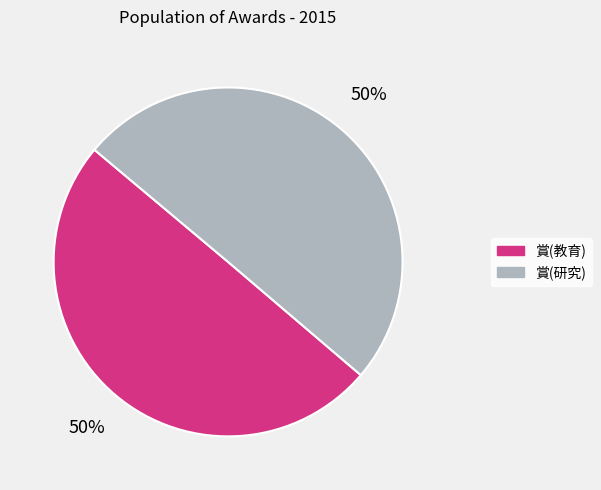

Do 賞(教育) and 賞(研究) together represent more than half of the pie?

Yes